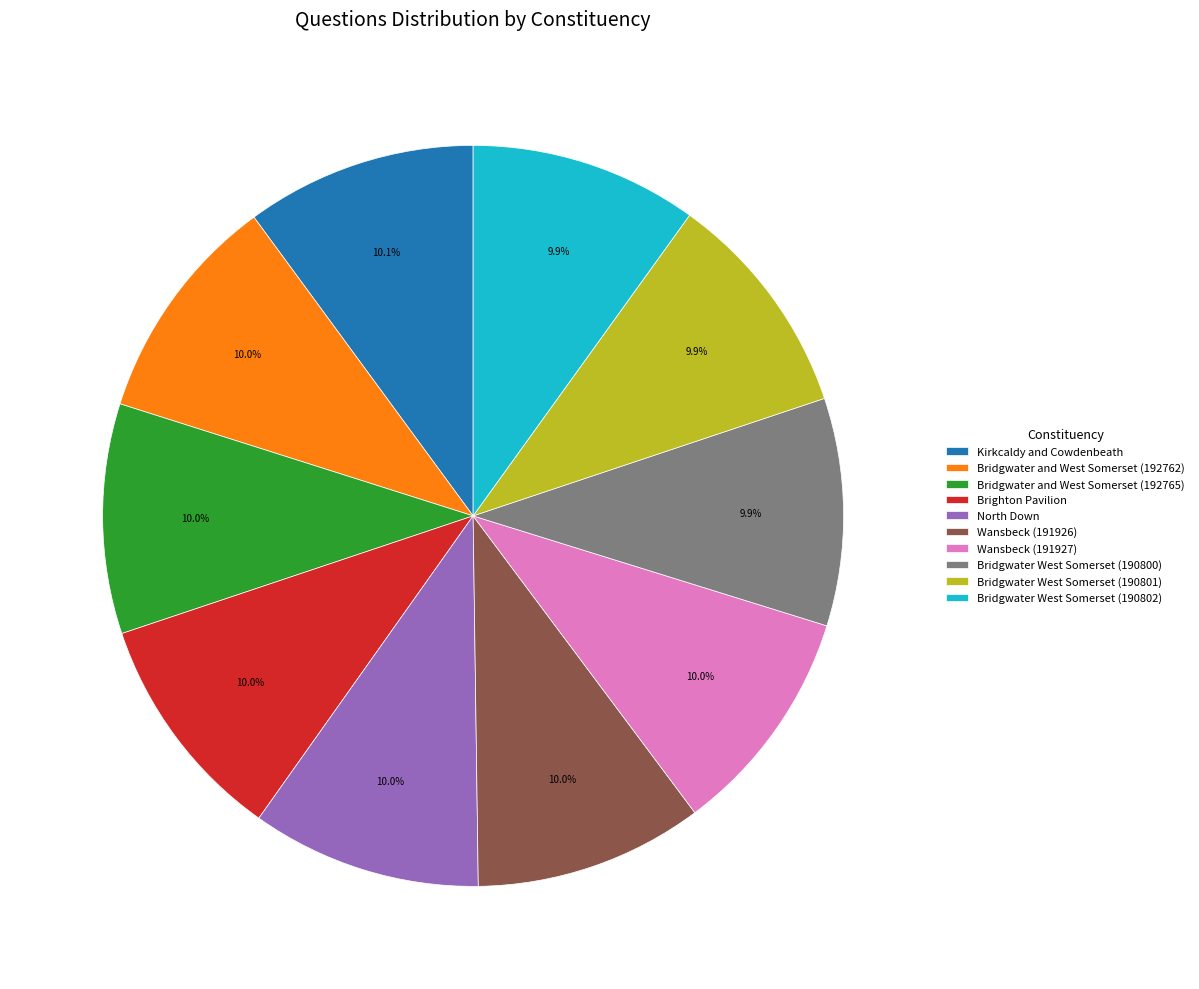

To the nearest percent, what portion does Bridgwater West Somerset (190801) represent?

10%